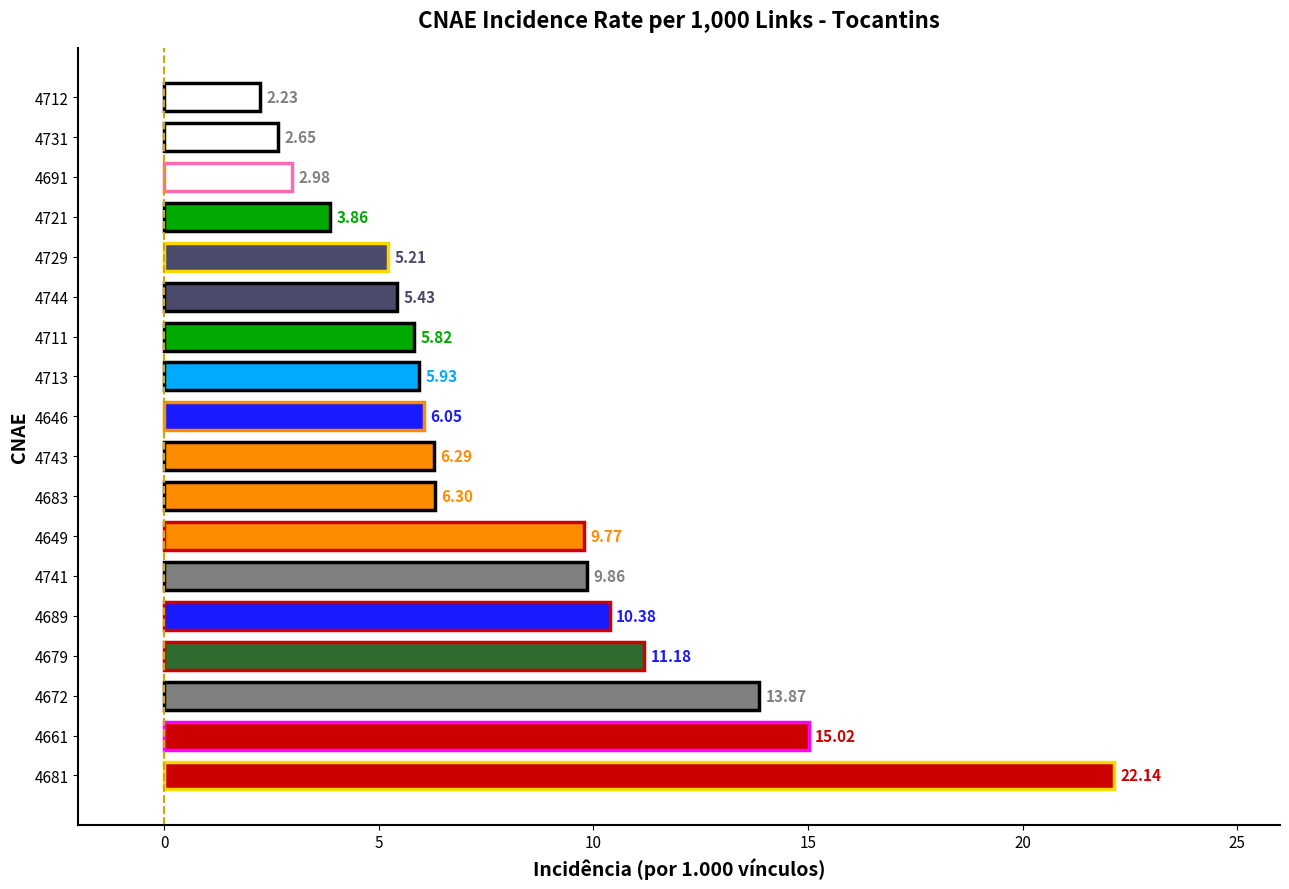

What is the ratio of the value at 4672 to the value at 4681?

0.6